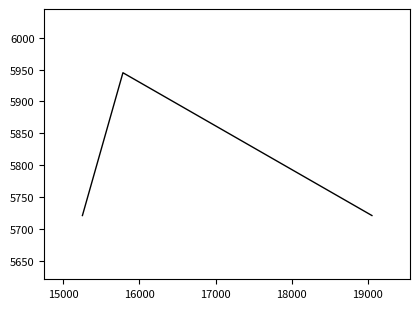

What is the minimum value shown in the chart?

5721